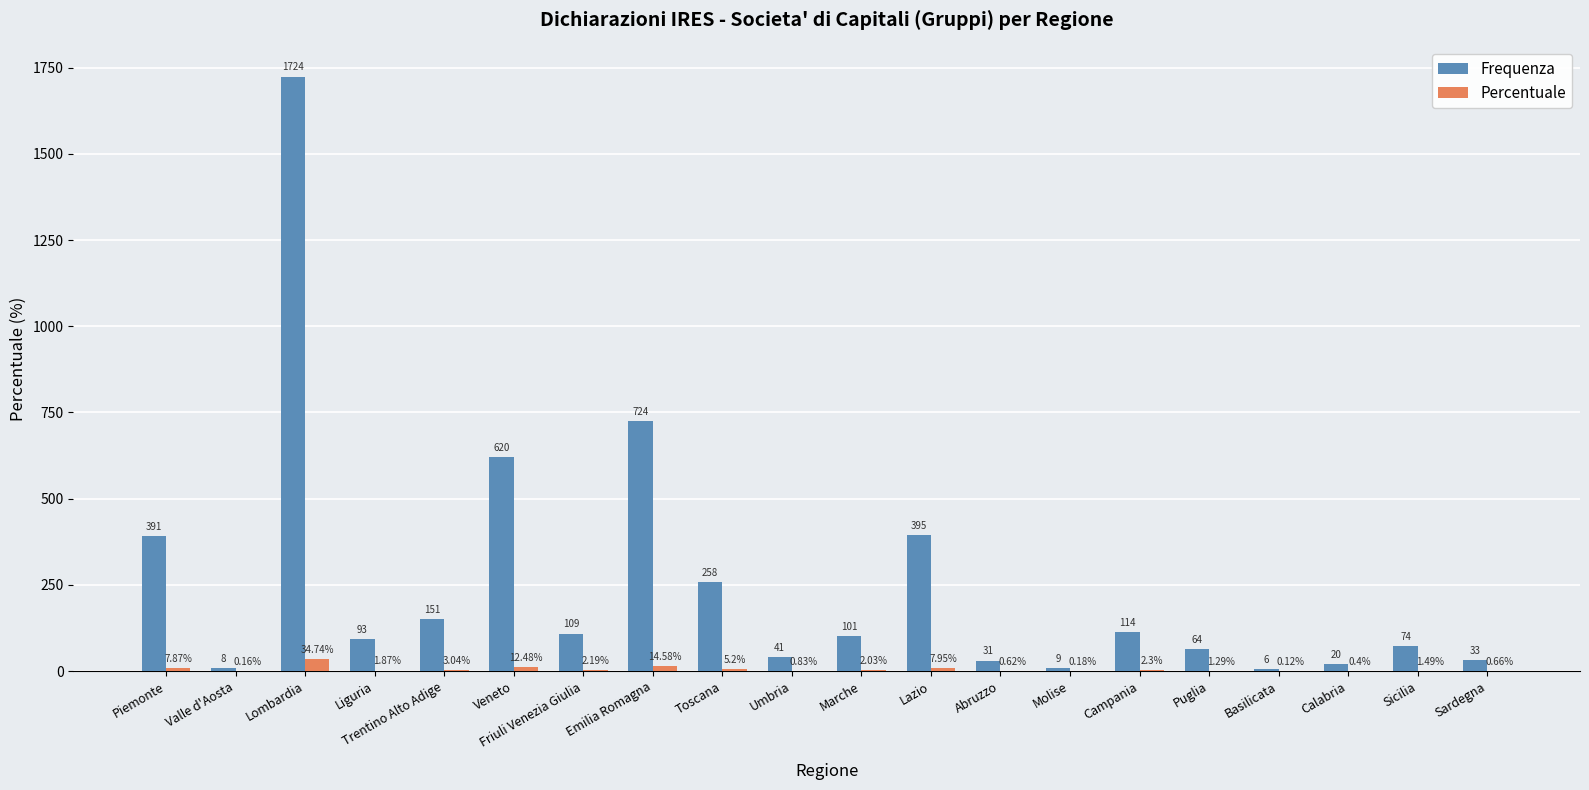

How many categories are shown in the chart?

20